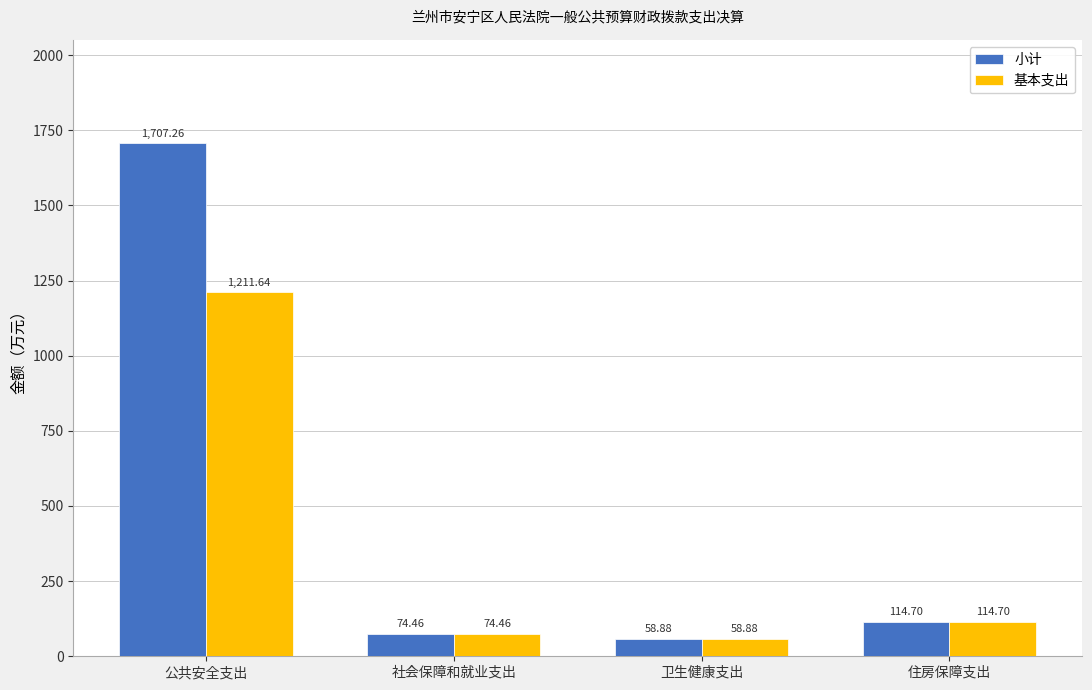

What is the smallest value displayed?

58.9